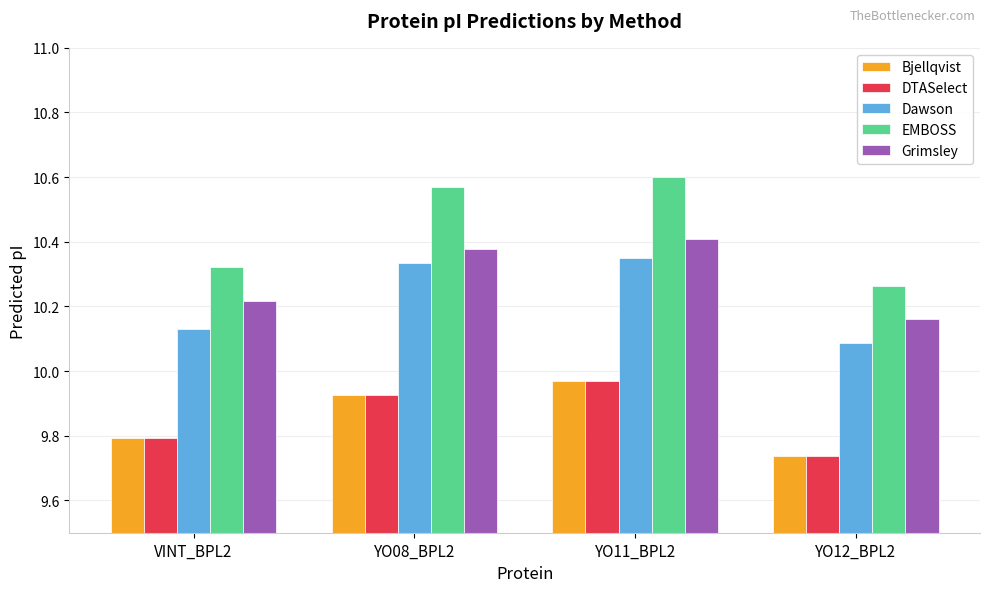

What is the difference between the highest and lowest values at YO12_BPL2?

0.5